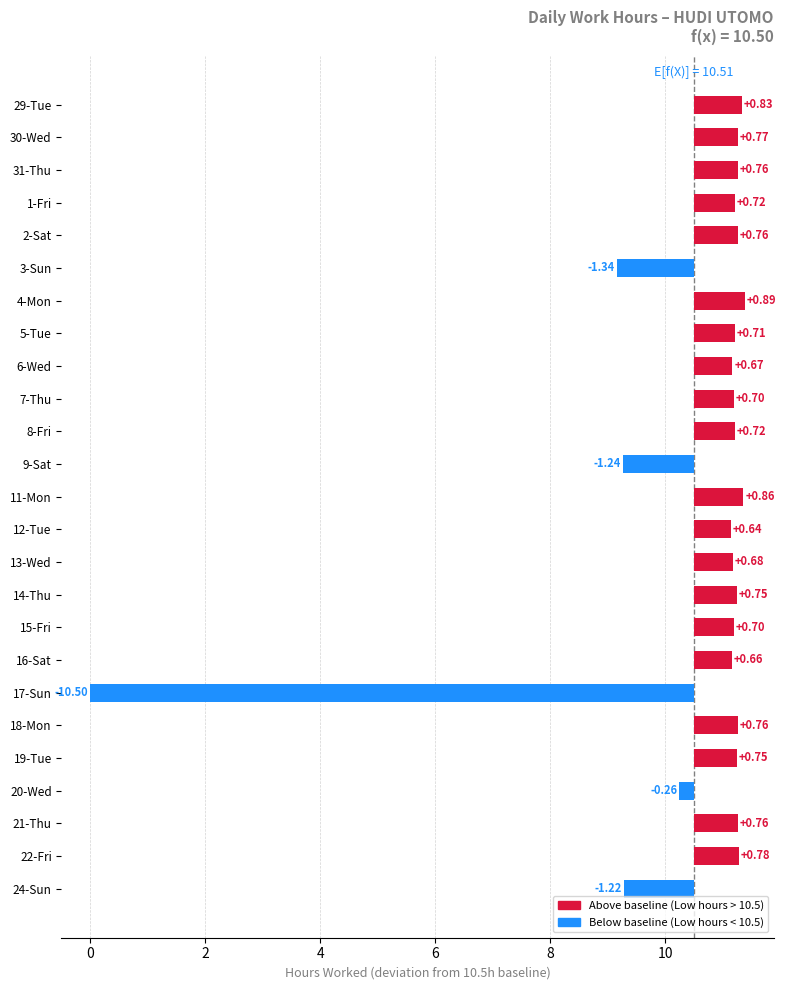

True or false: the data shows 0.7 at 13-Wed.

True